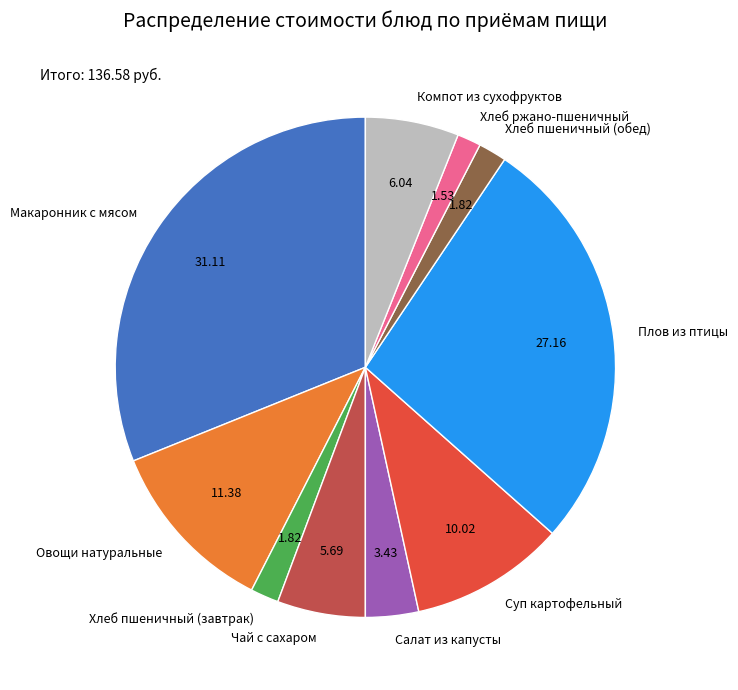

Approximately how many times larger is the value at Салат из капусты compared to Хлеб пшеничный (обед)?

1.9